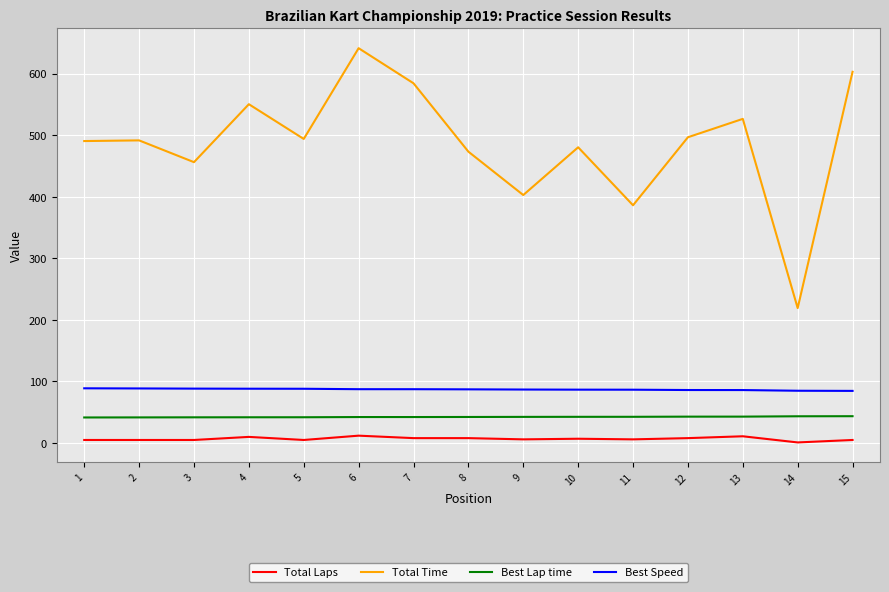

What is the lowest value of the Best Lap time series?

41.5